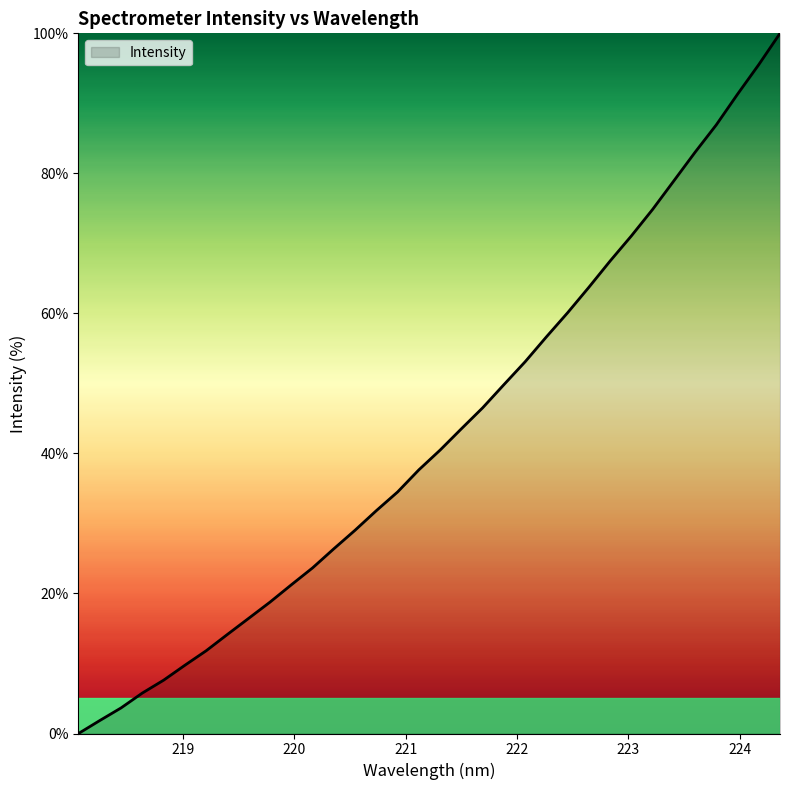

What is the maximum value shown in the chart?

100.0